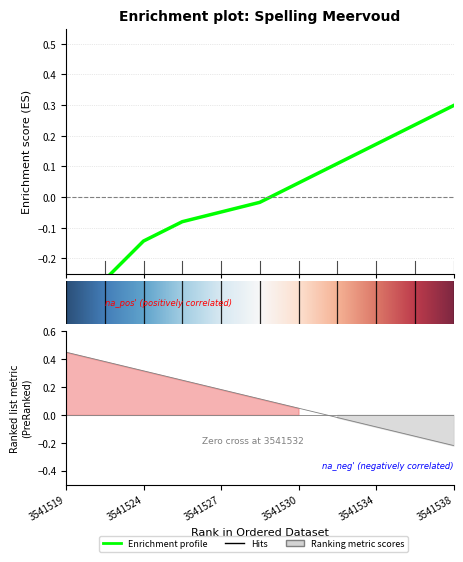

What is the maximum value shown in the chart?

0.3